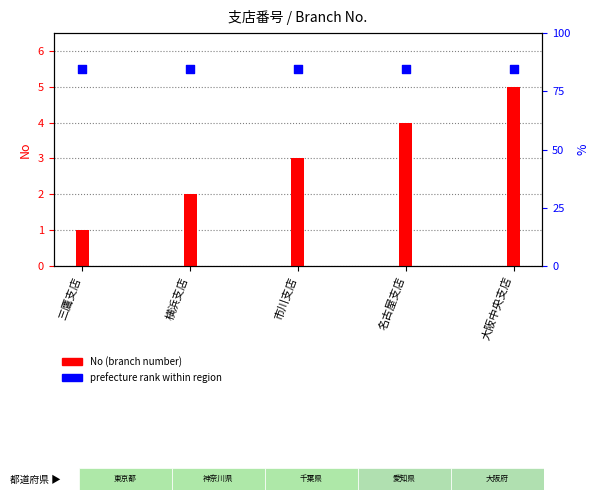

At which category is the sum across all series the highest?

大阪中央支店